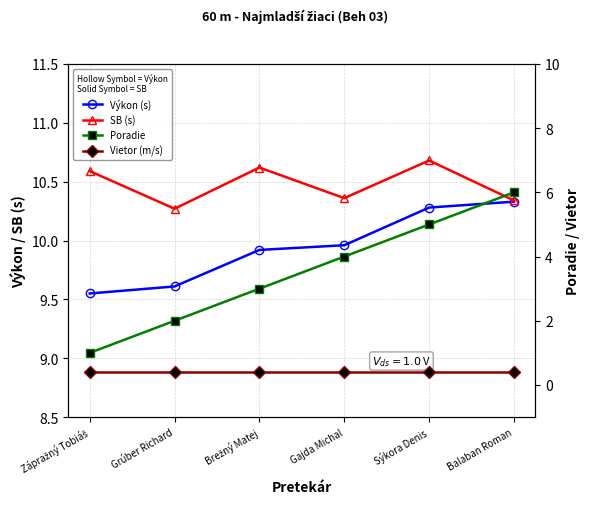

What is the sum of all Vietor (m/s) values?

2.4